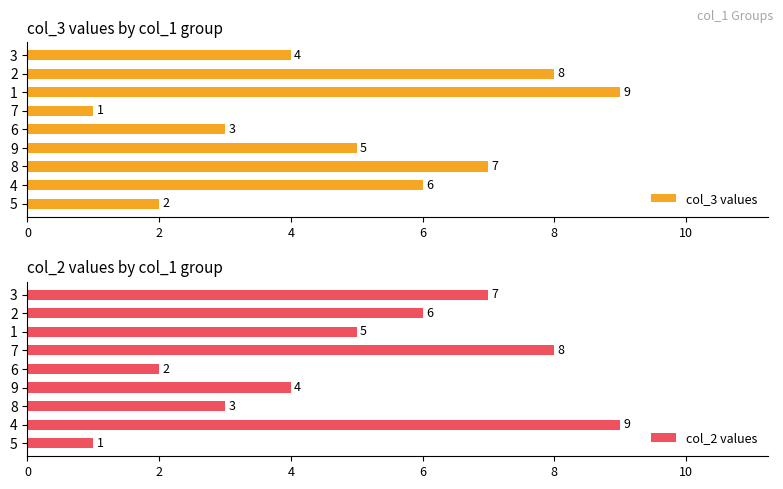

What is the maximum value for col_3 values?

9